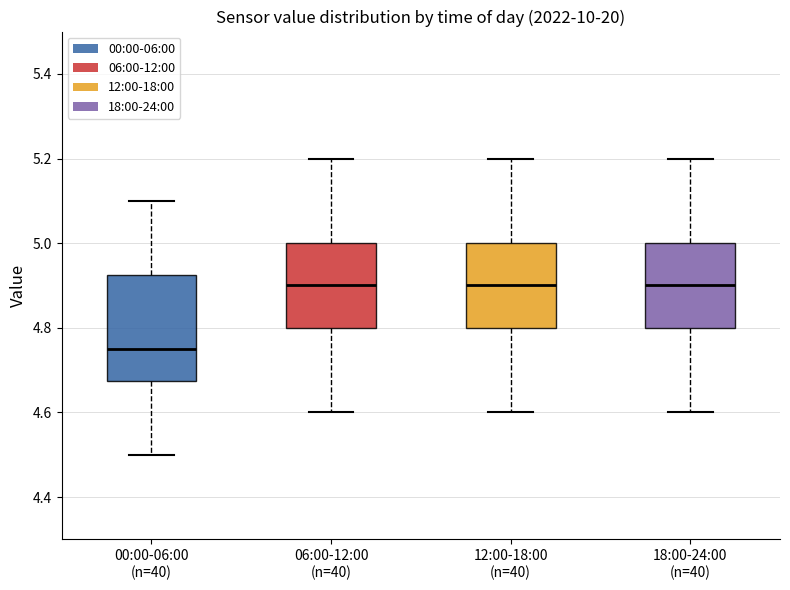

Where does the upper whisker of the box for 12:00-18:00 (n=40) end on the y-axis? The values are not printed on the chart, so give them approximately, as read against the axis.

5.20